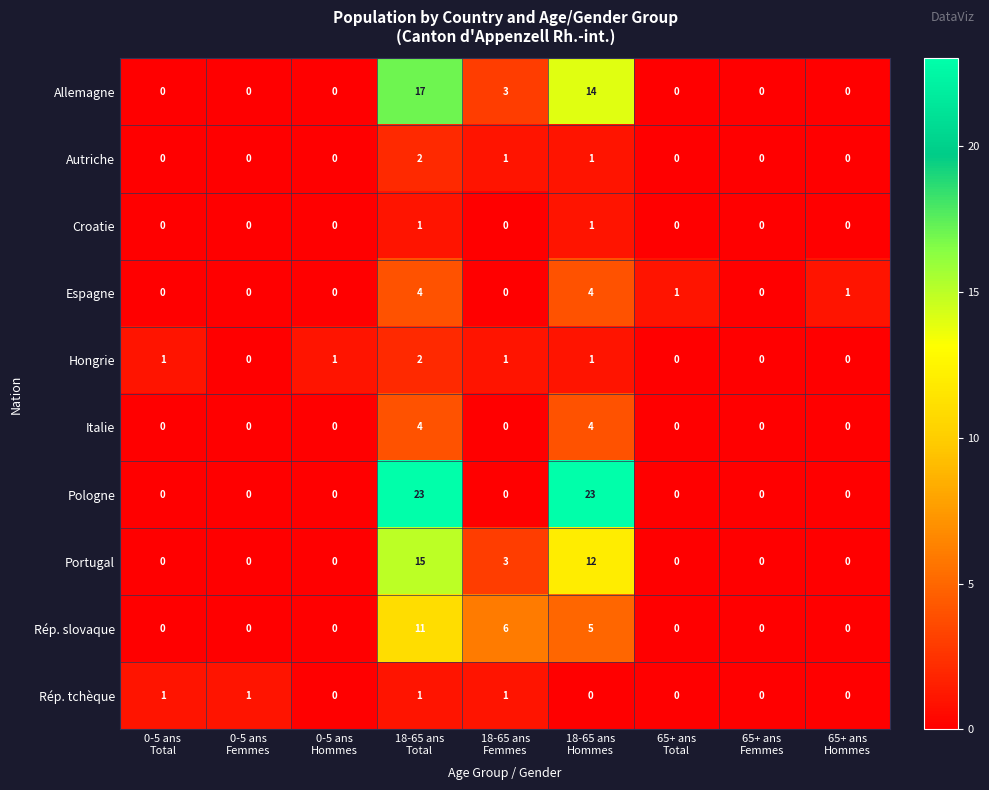

Which series has the largest total across all categories?

Pologne